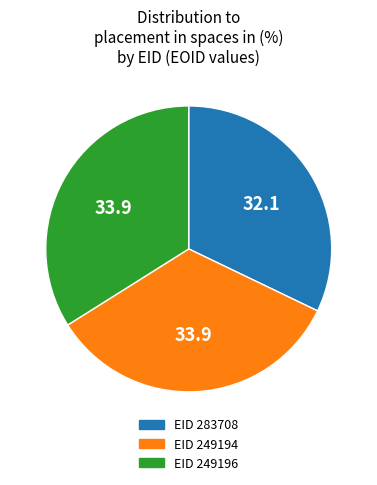

Is there a majority slice in this chart?

No